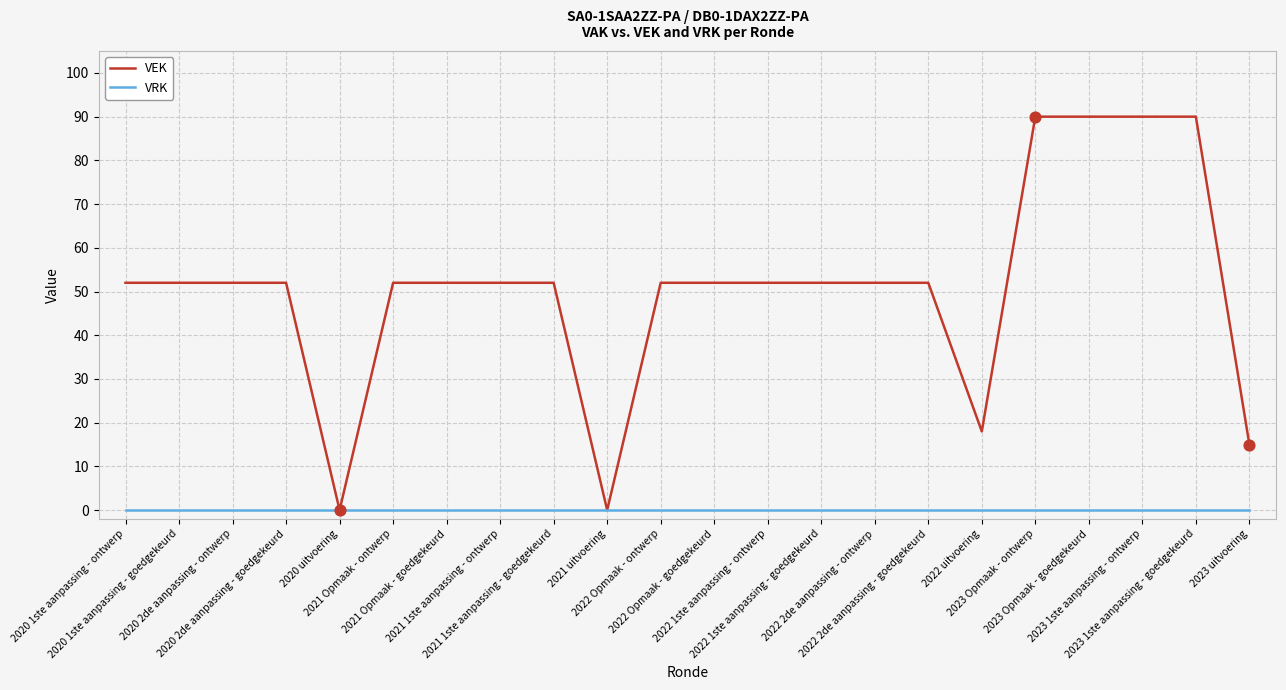

Which series has the largest total across all categories?

VEK